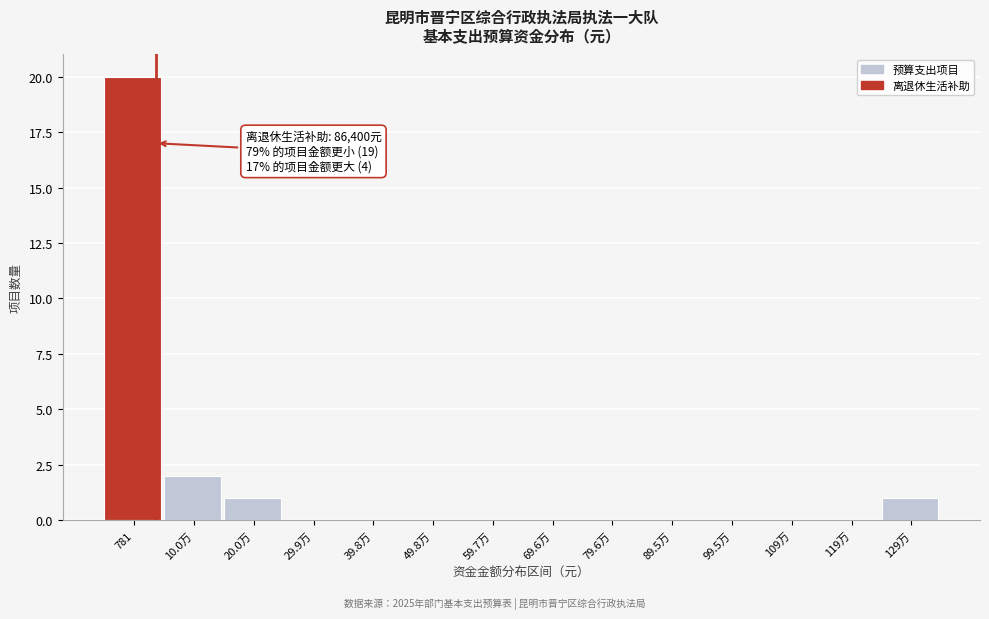

Between 129万 and 781, which is larger?

781